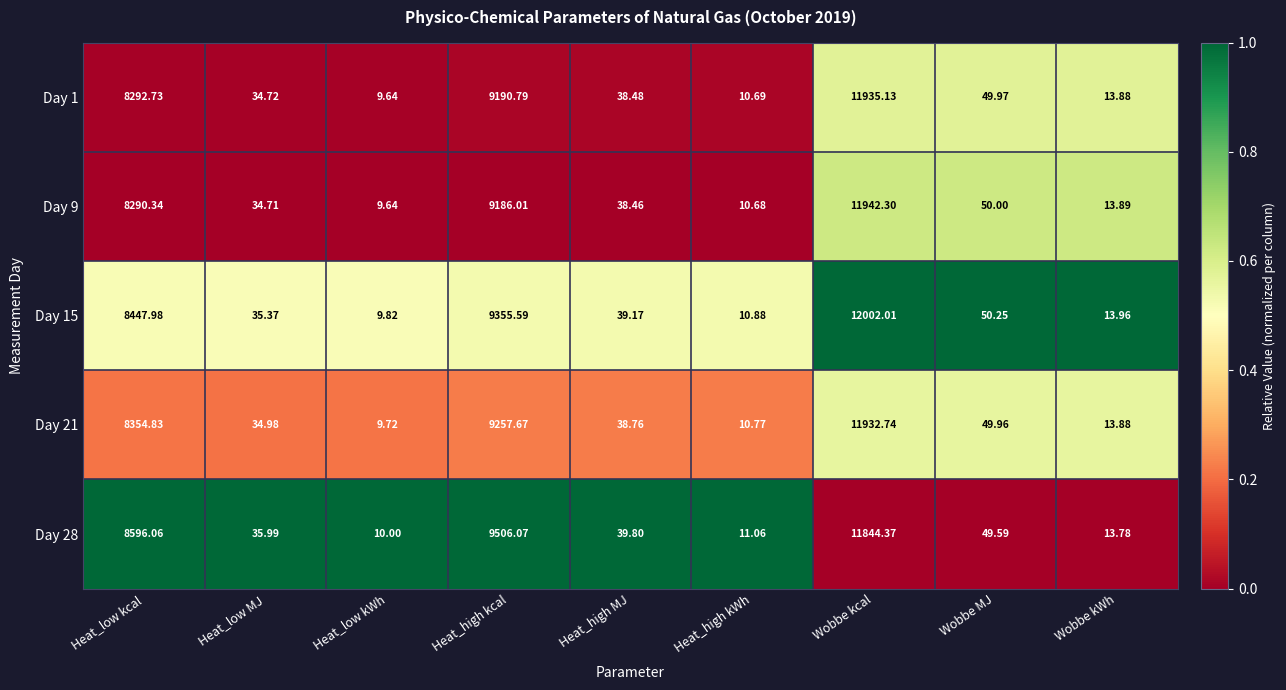

Where does the Day 1 series first go above 38?

Heat_low kcal